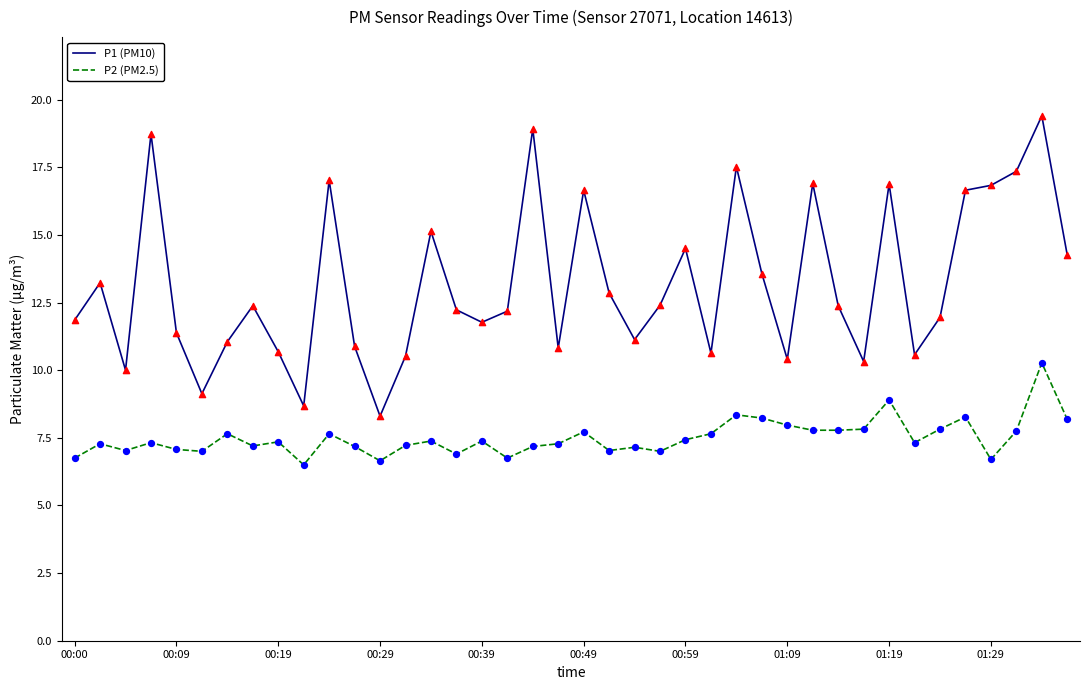

Which series has the widest spread of values?

P1 (PM10)